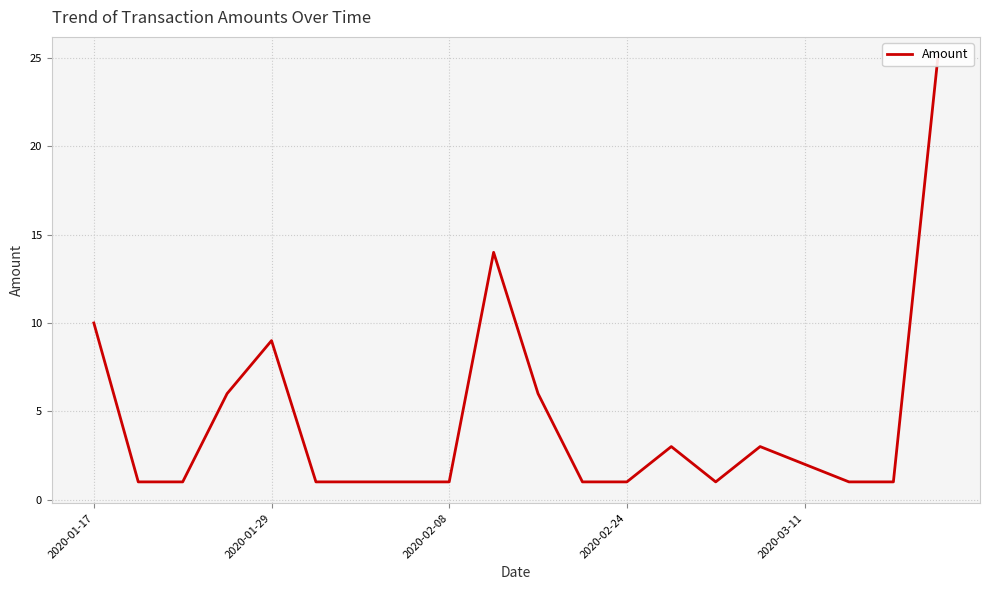

What is the sum of all values?

89